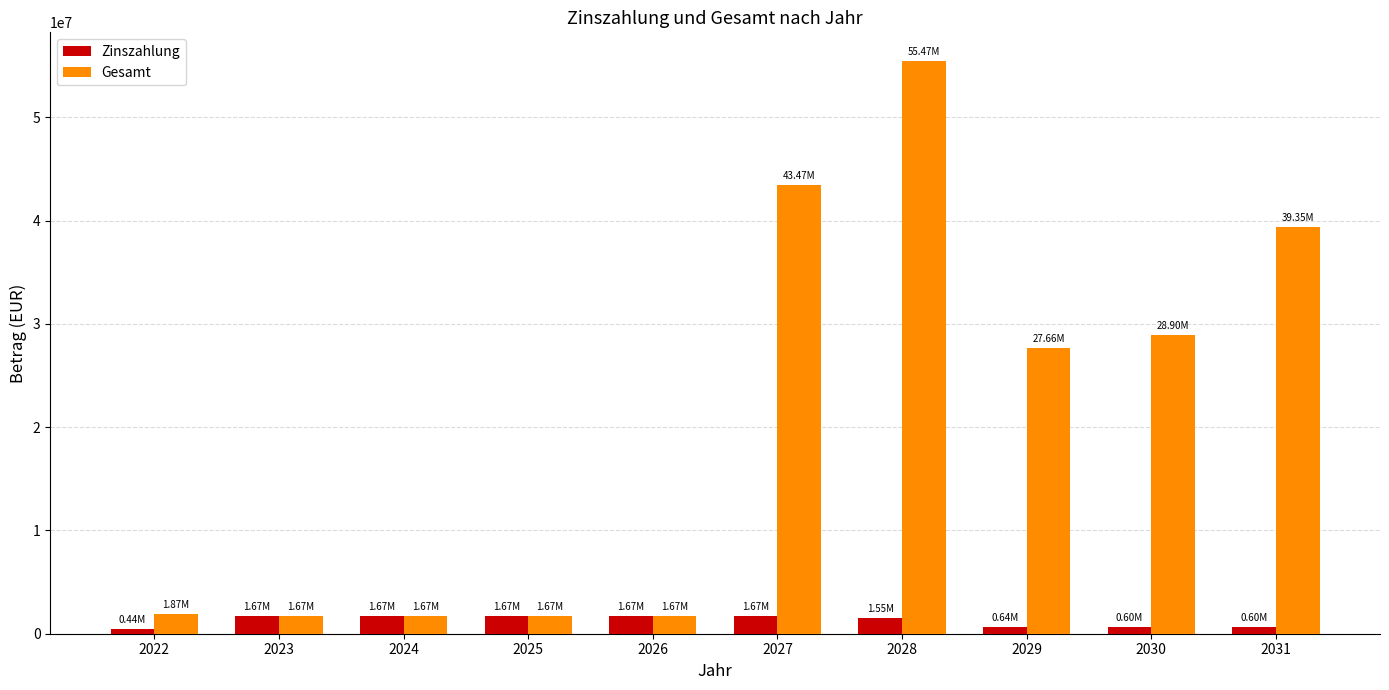

What is the average value of the Zinszahlung series?

1218109.0